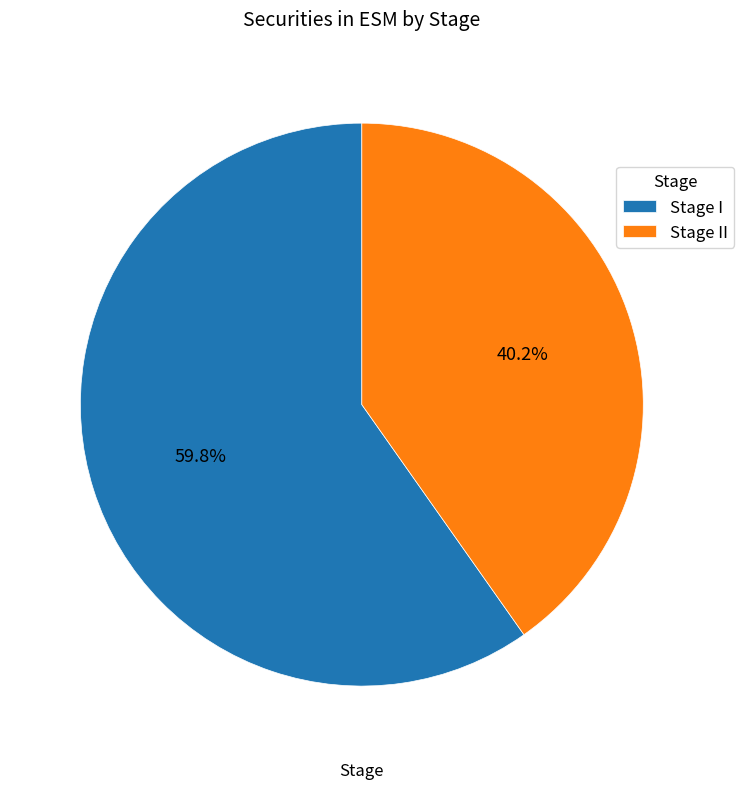

Count the number of slices in the pie.

2